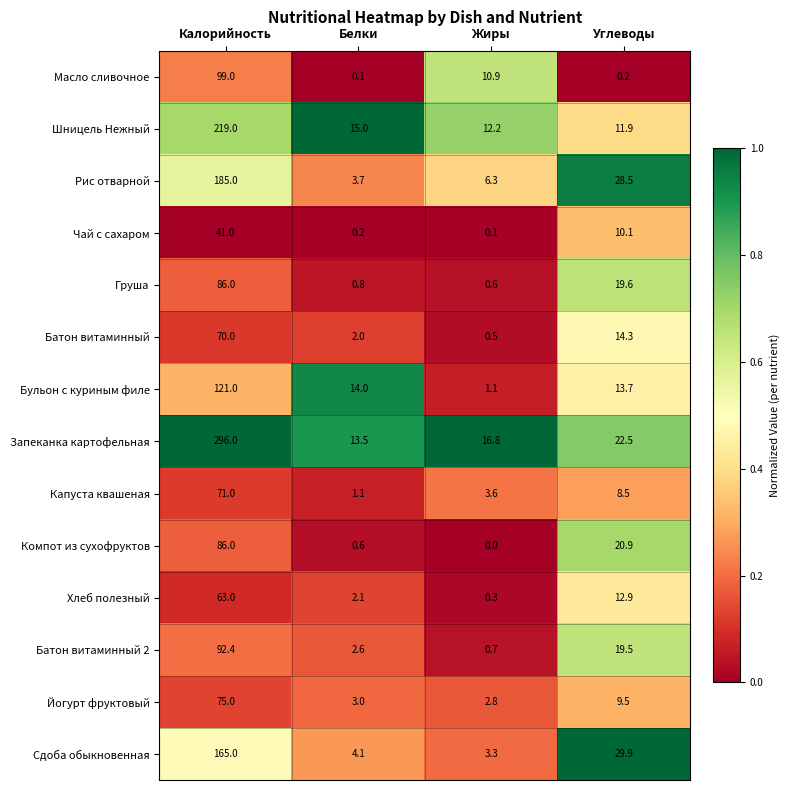

What is the maximum value shown in the chart?

296.0